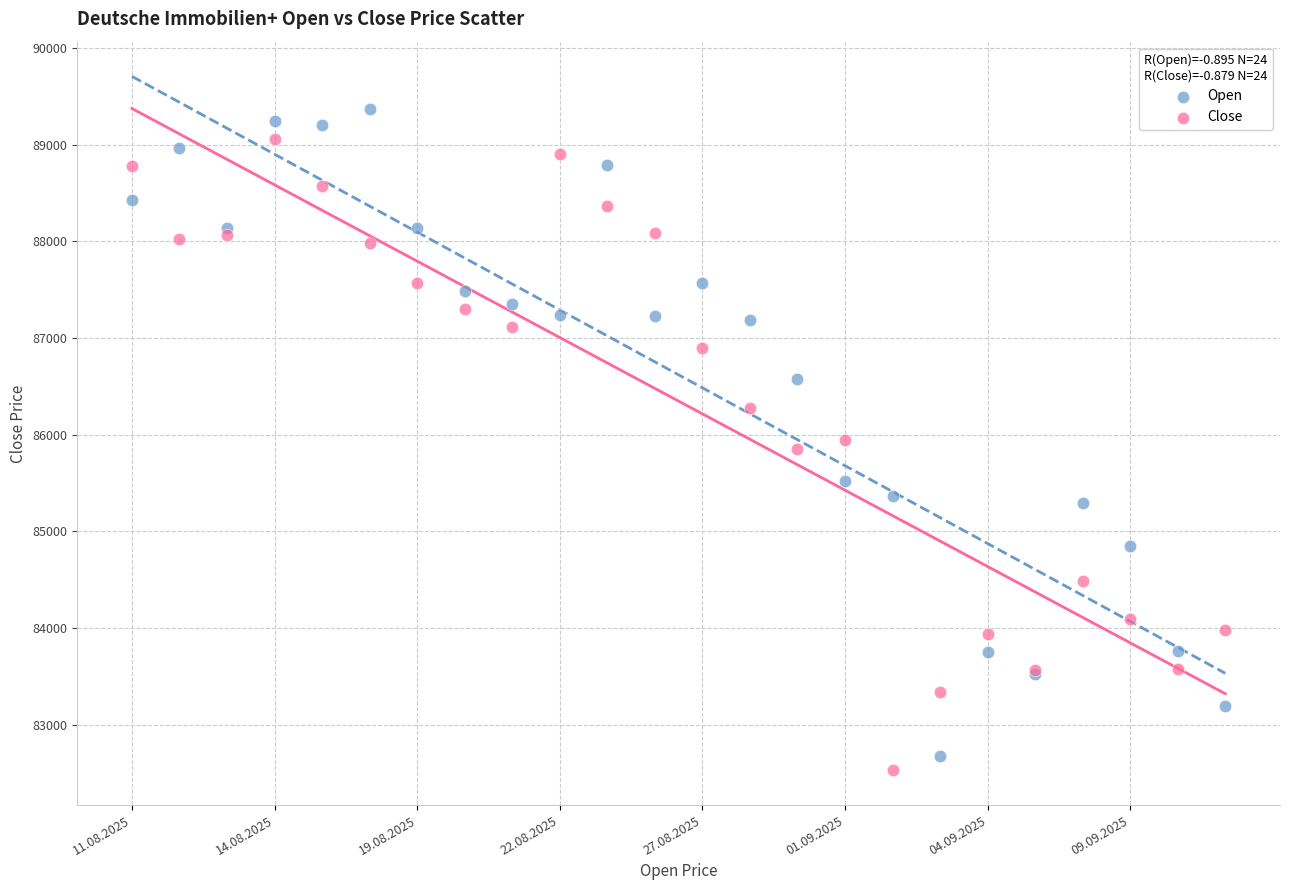

Which series contains the highest Y value?

Open